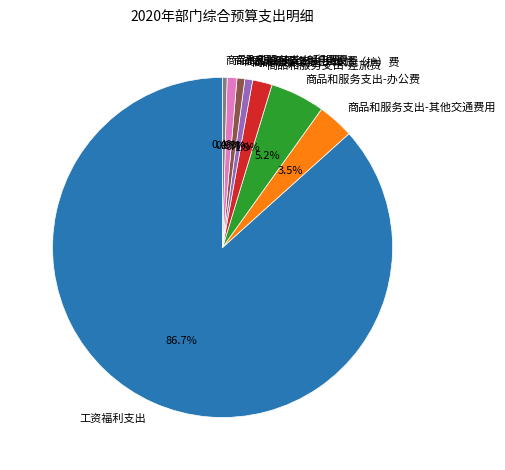

Which has a higher value, 商品和服务支出-邮电费 or 商品和服务支出-其他交通费用?

商品和服务支出-其他交通费用